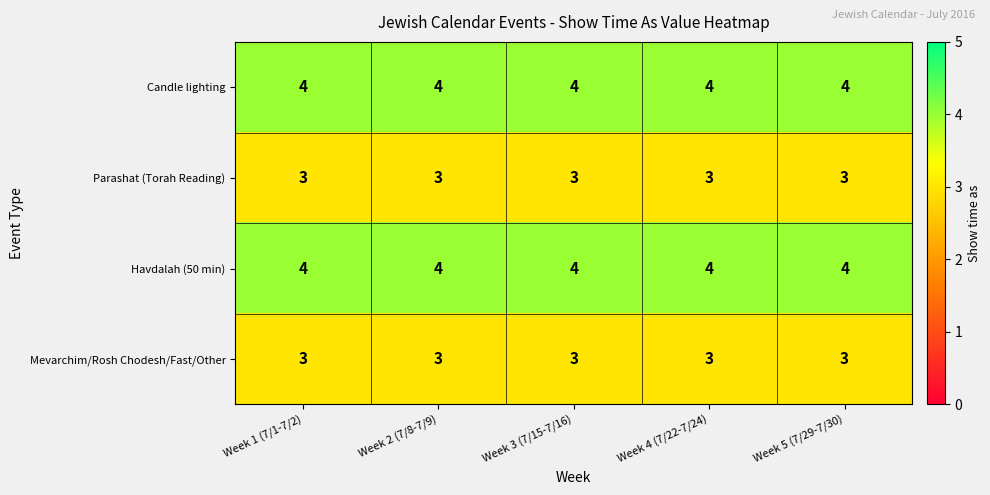

What is the average value of the Candle lighting series?

4